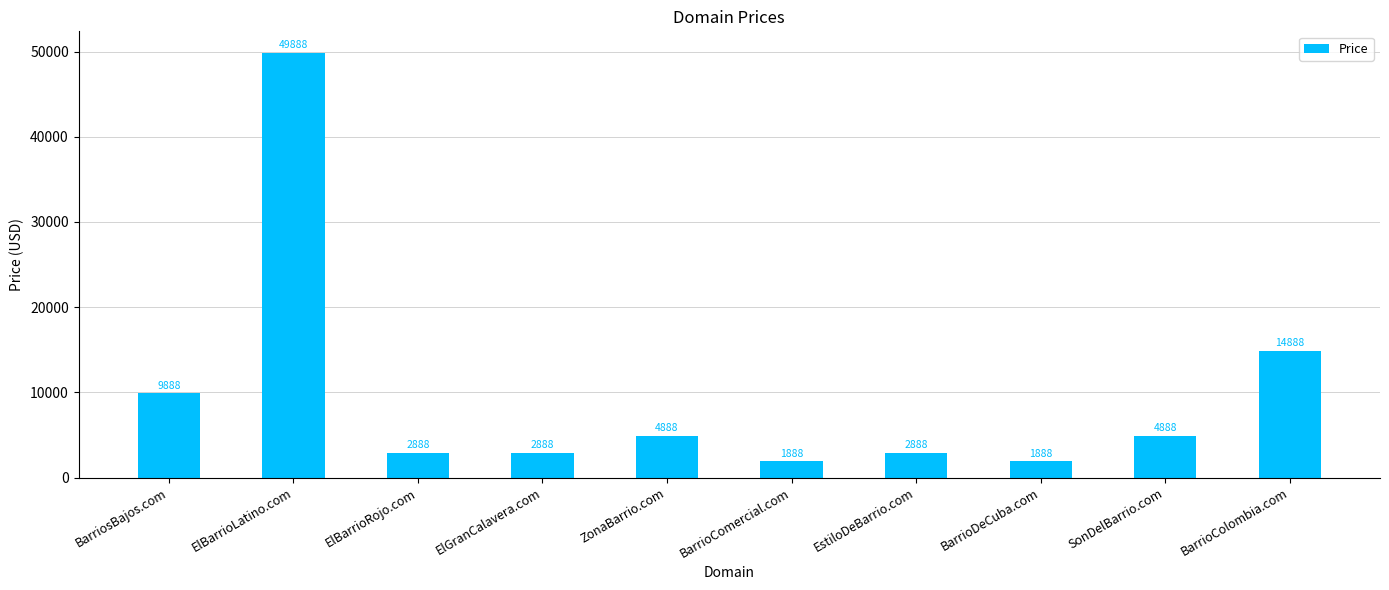

How many categories are shown in the chart?

10